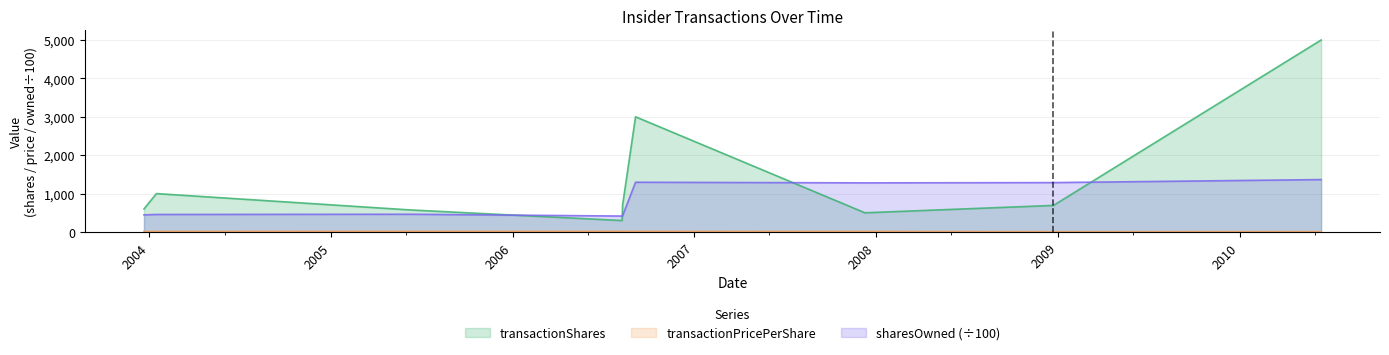

What is the maximum value shown in the chart?

5000.0